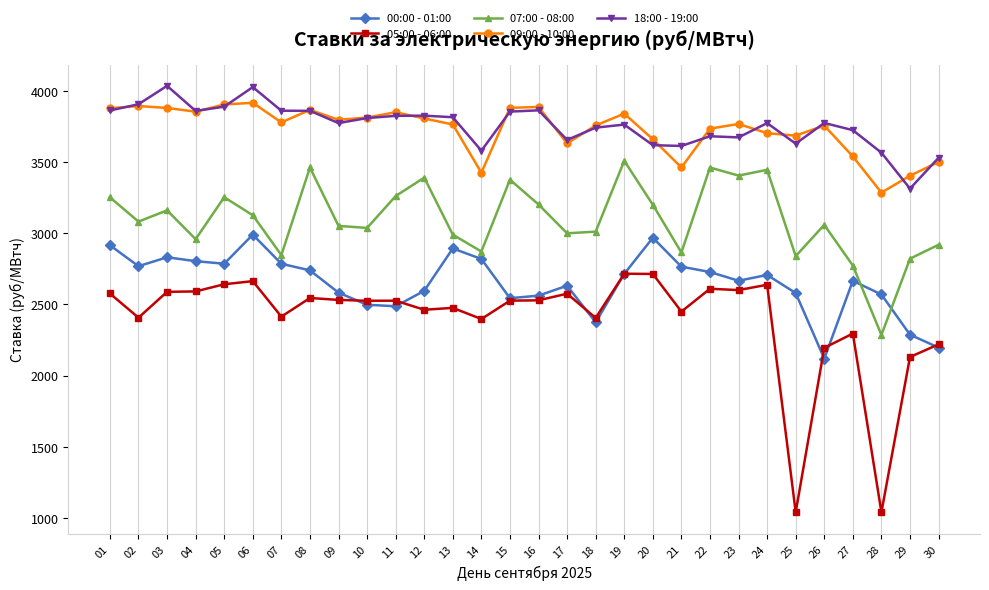

Rank the series by their maximum value, from highest to lowest.

18:00 - 19:00, 09:00 - 10:00, 07:00 - 08:00, 00:00 - 01:00, 05:00 - 06:00